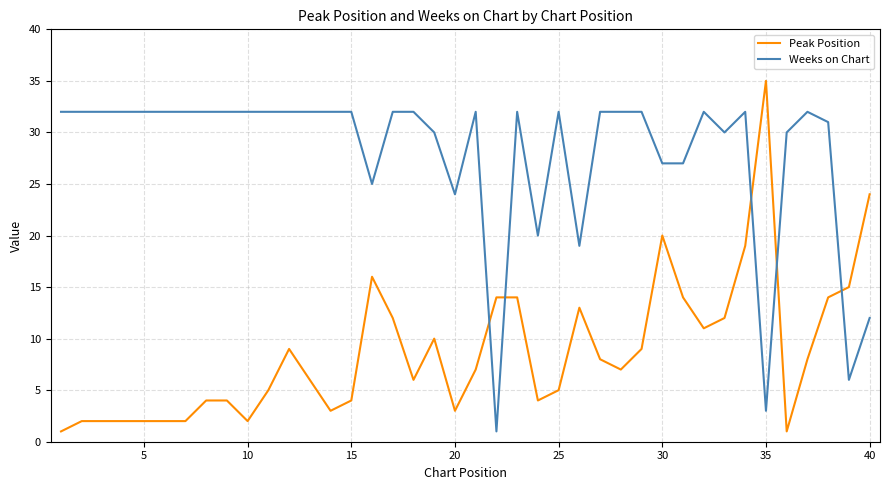

Which series has the largest total across all categories?

Weeks on Chart